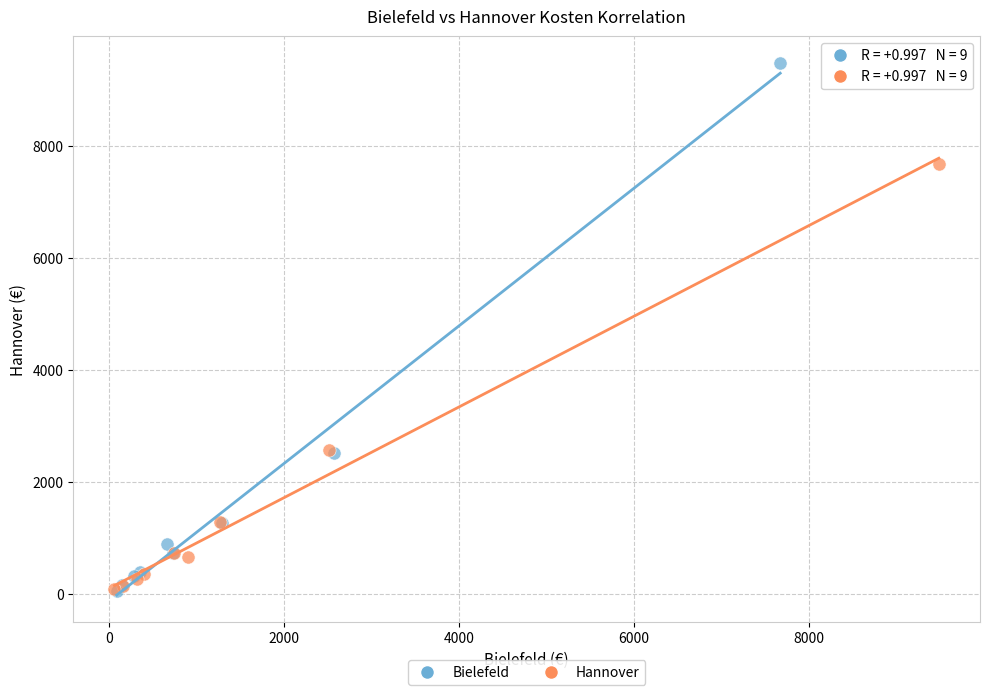

Which series has the largest Y range (max minus min)?

Bielefeld